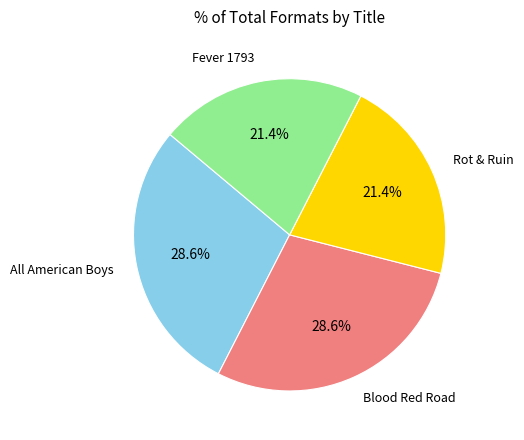

How many slices are in this pie chart?

4